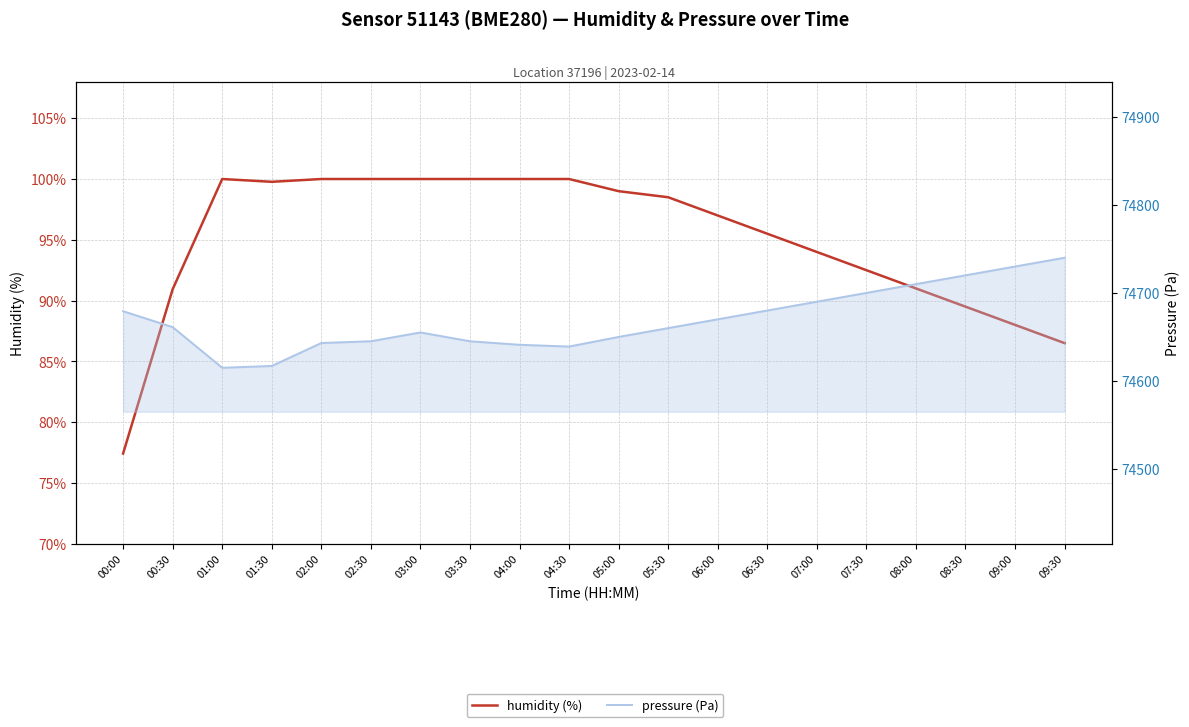

In humidity, how many points are lower than both neighbors (excluding endpoints)?

1